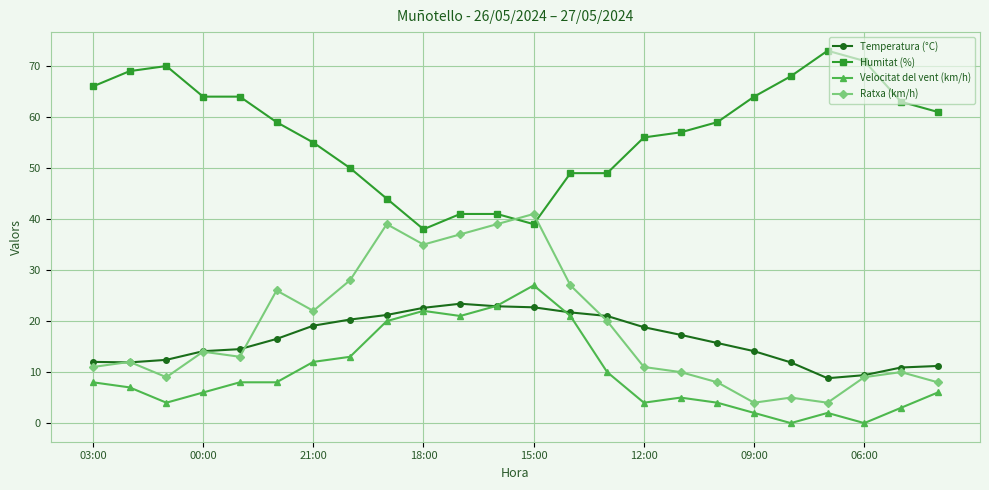

What is the value of the Ratxa (km/h) point at the 14th from the left?

27.0